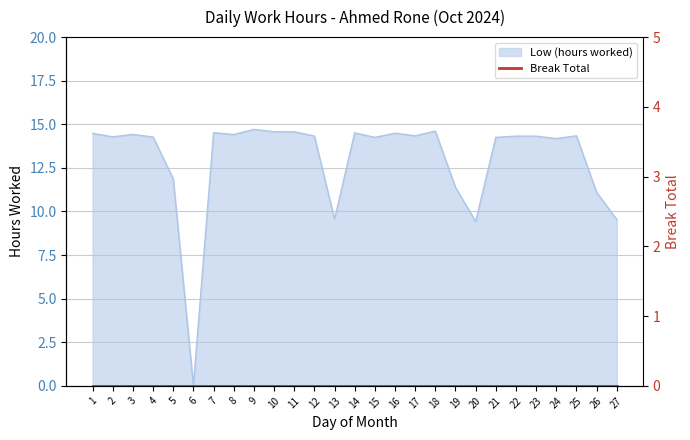

Does the chart display data point markers on the line(s)?

No